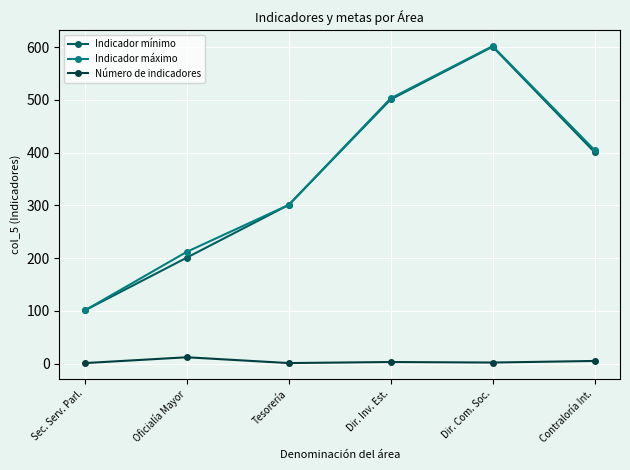

True or false: Número de indicadores and Indicador máximo intersect in this chart.

False